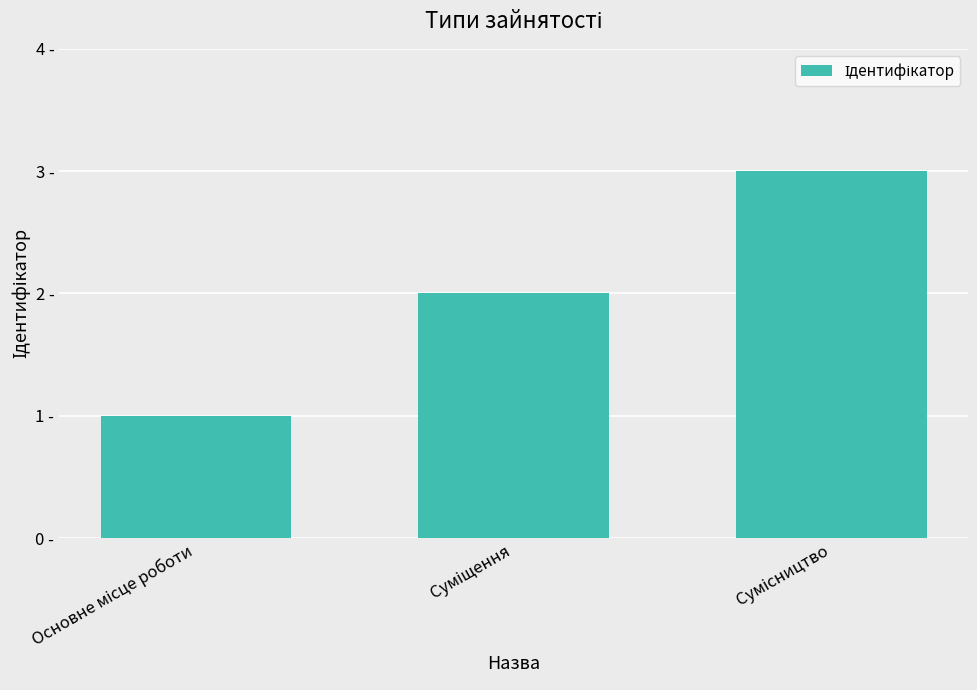

List the labels in order of value, largest first.

Сумісництво, Суміщення, Основне місце роботи